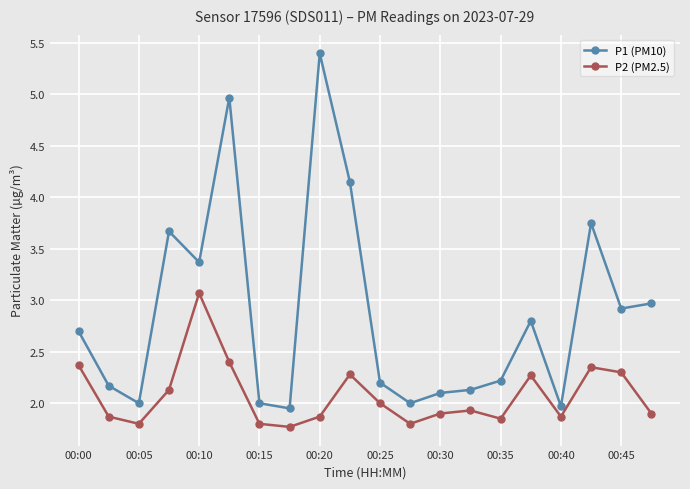

Count the number of data series in this chart.

2